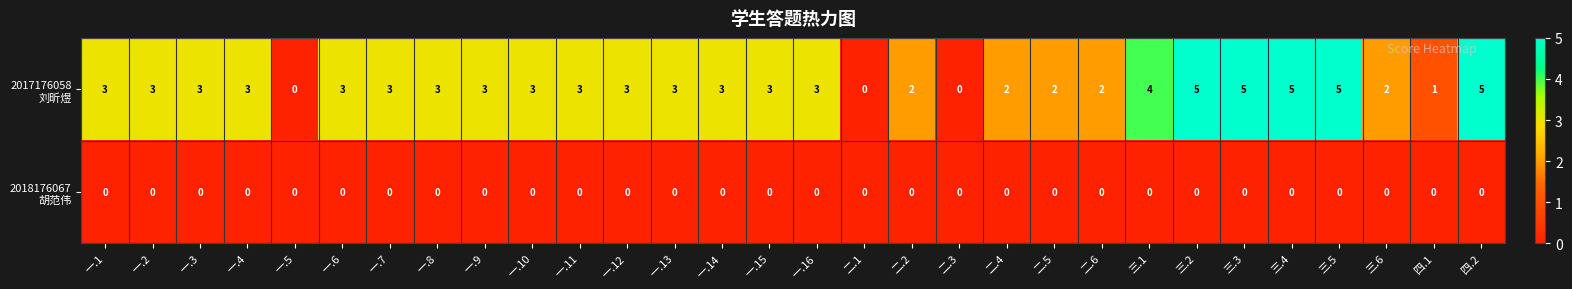

What is the maximum value shown in the chart?

5